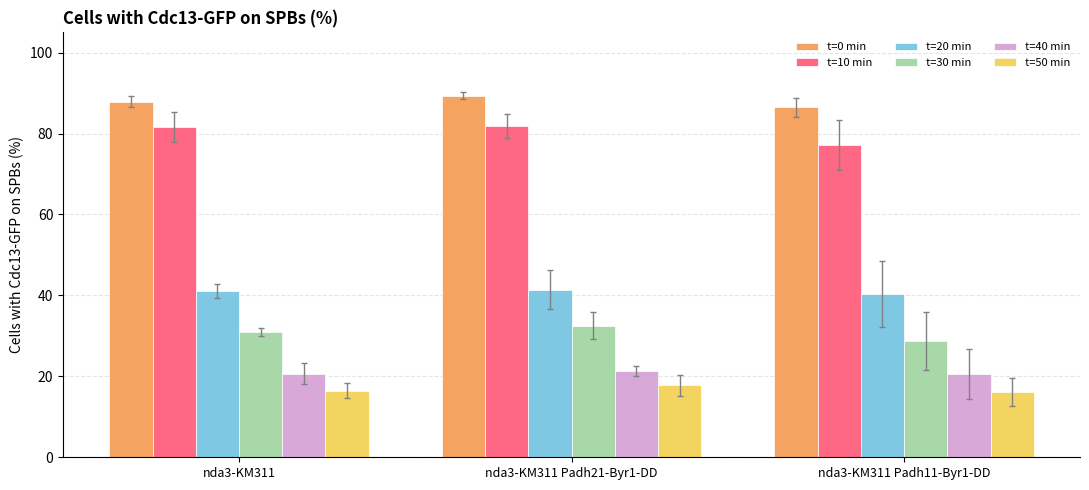

What is the label of the 1st bar from the left?

nda3-KM311